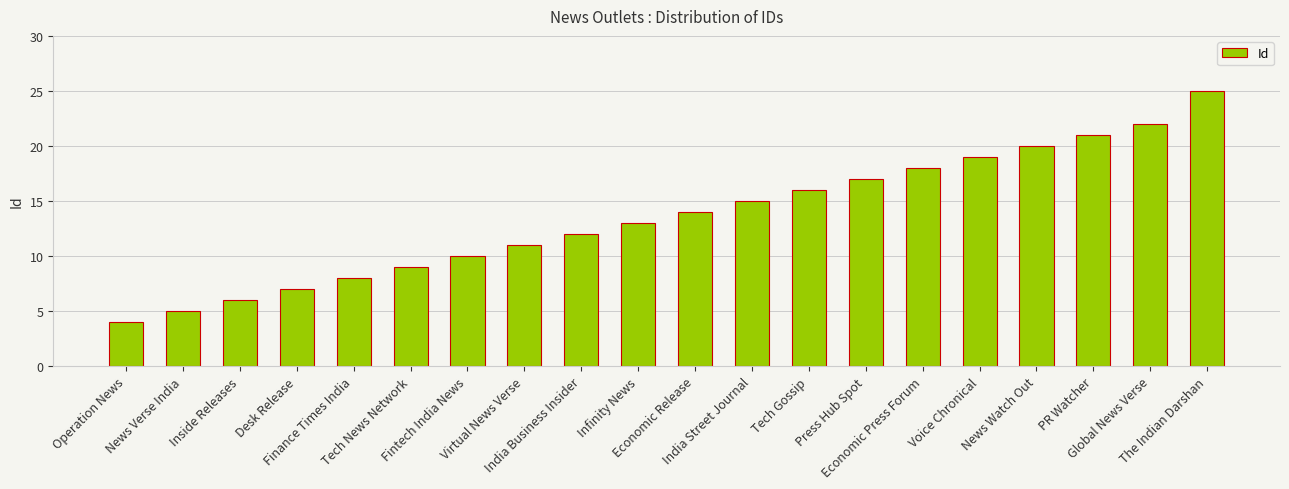

What is the difference between the second highest and second lowest values?

17